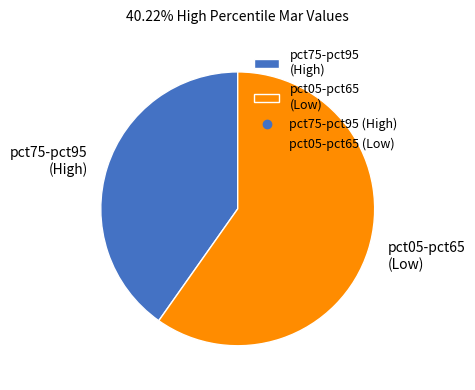

Is there any slice that represents more than half of the pie?

Yes